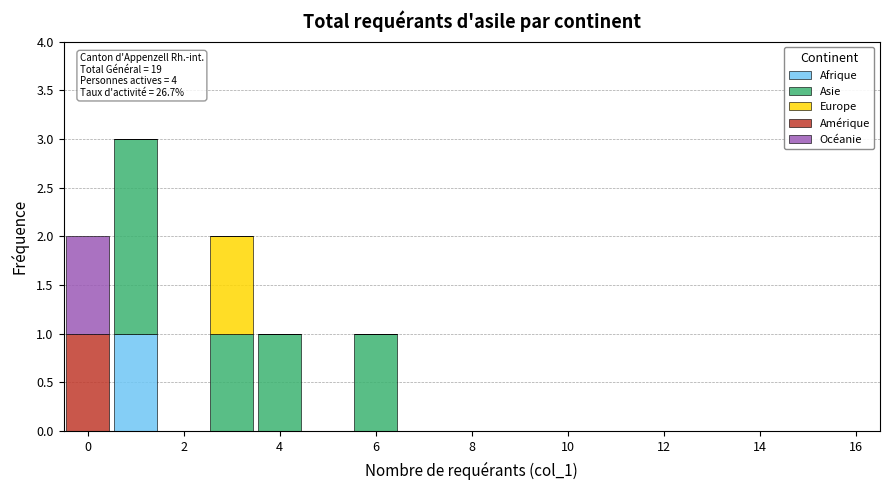

Which range on the x-axis has the tallest stacked bar (by total height)?

0.5 to 1.5